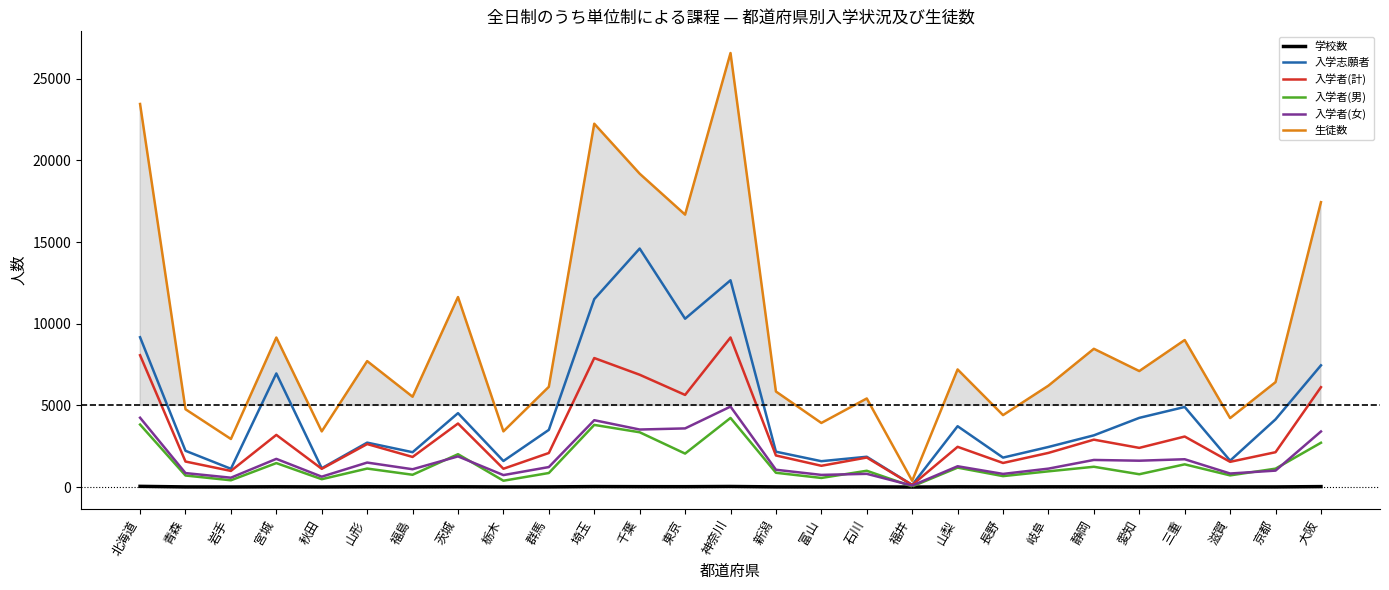

At which label does 入学志願者 first exceed 3167?

北海道